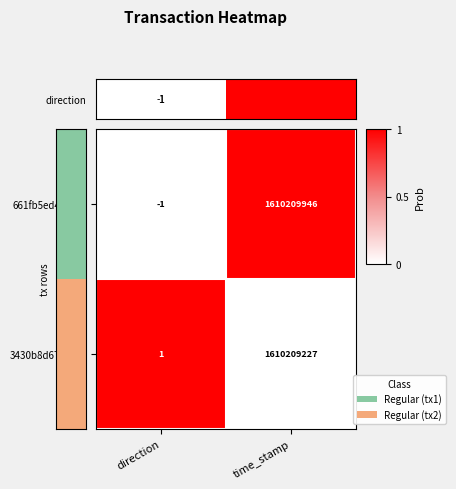

Reading left to right, what are all the values shown in this chart?

661fb5ed4a51…: -1	1610209946
3430b8d67e27…: 1	1610209227